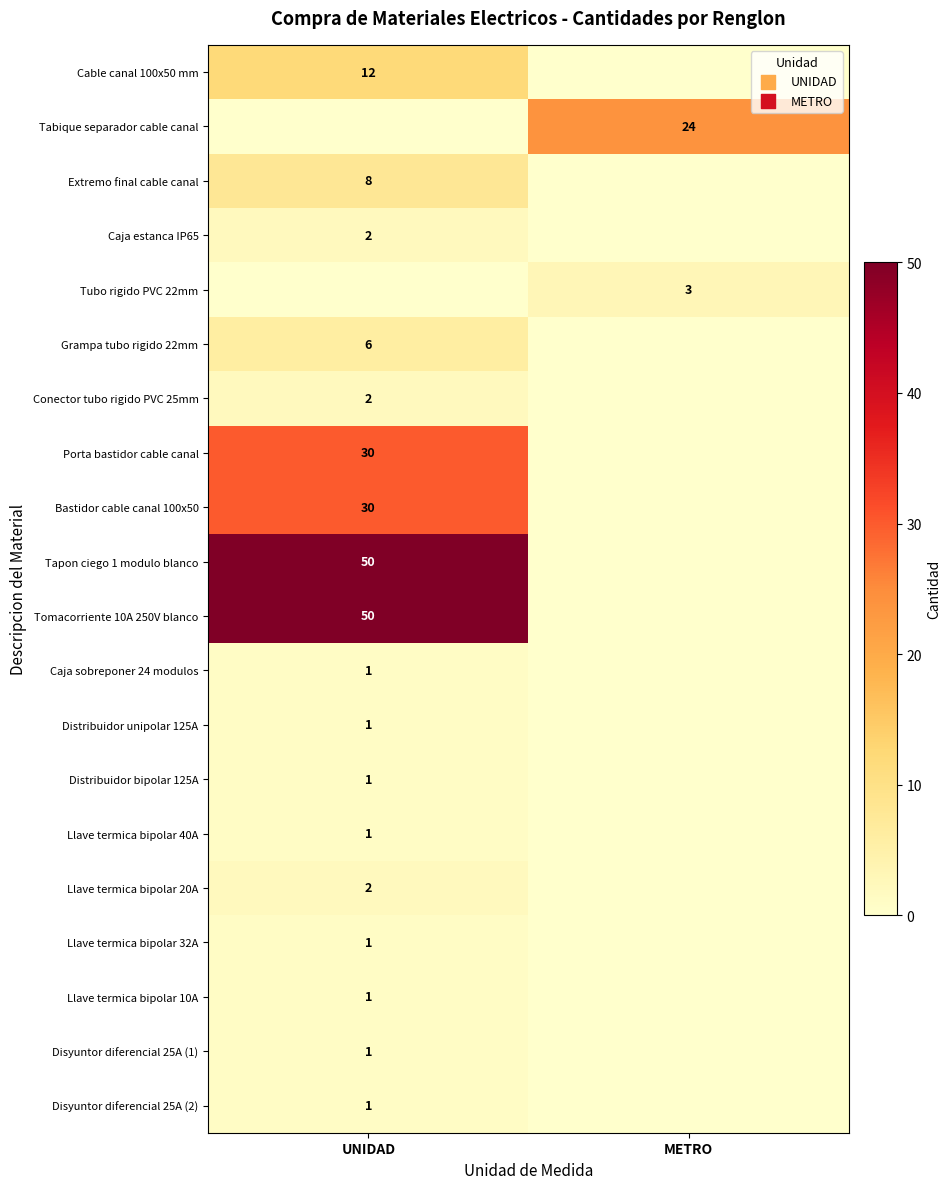

True or false: Llave termica bipolar 20A has a value of 2 at UNIDAD.

True